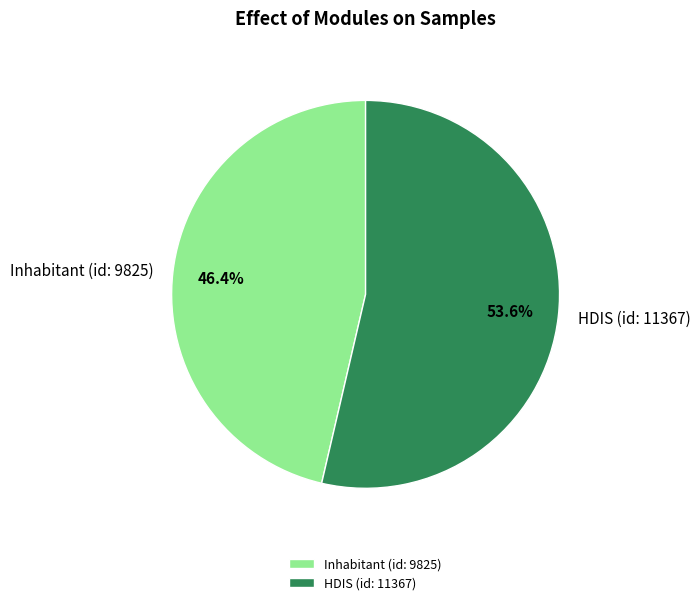

What is the smallest slice in the pie chart?

Inhabitant (id: 9825)